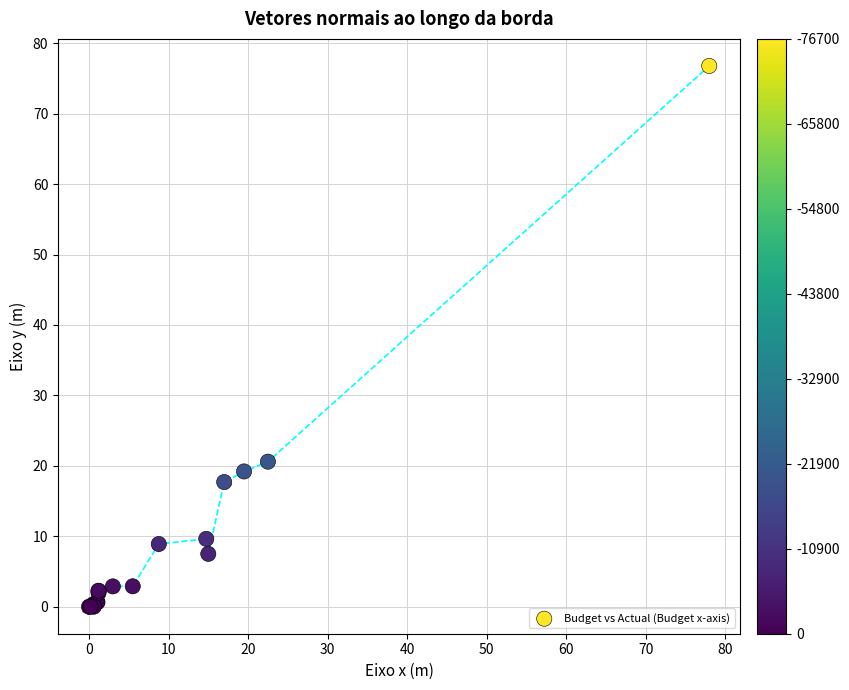

What Y value in the scatter plot is closest to 38?

20.6